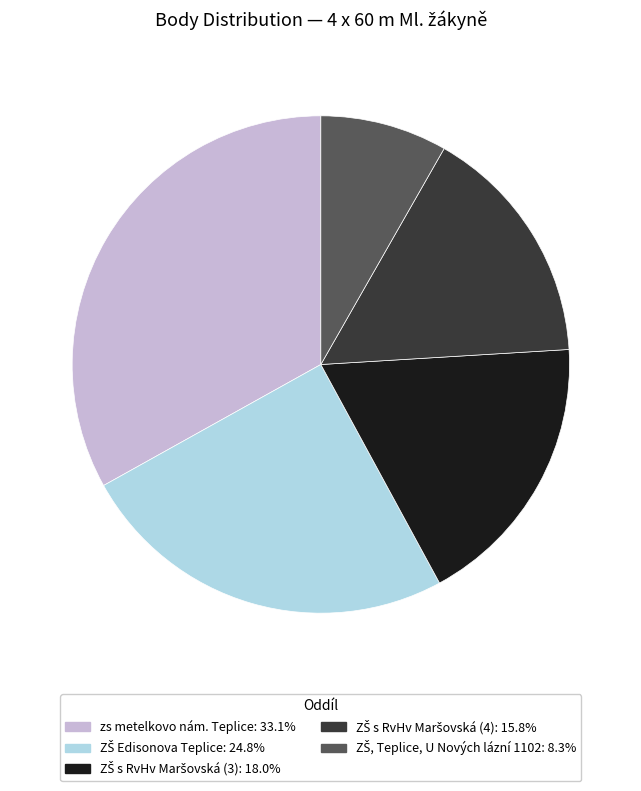

The zs metelkovo nám. Teplice slice represents 23% of the pie. True or false?

False